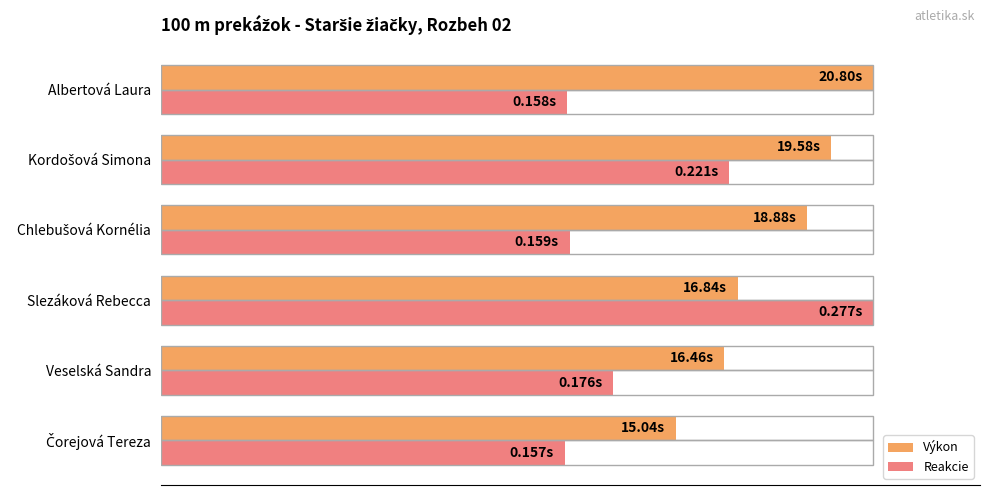

Which series has the largest total across all categories?

Výkon